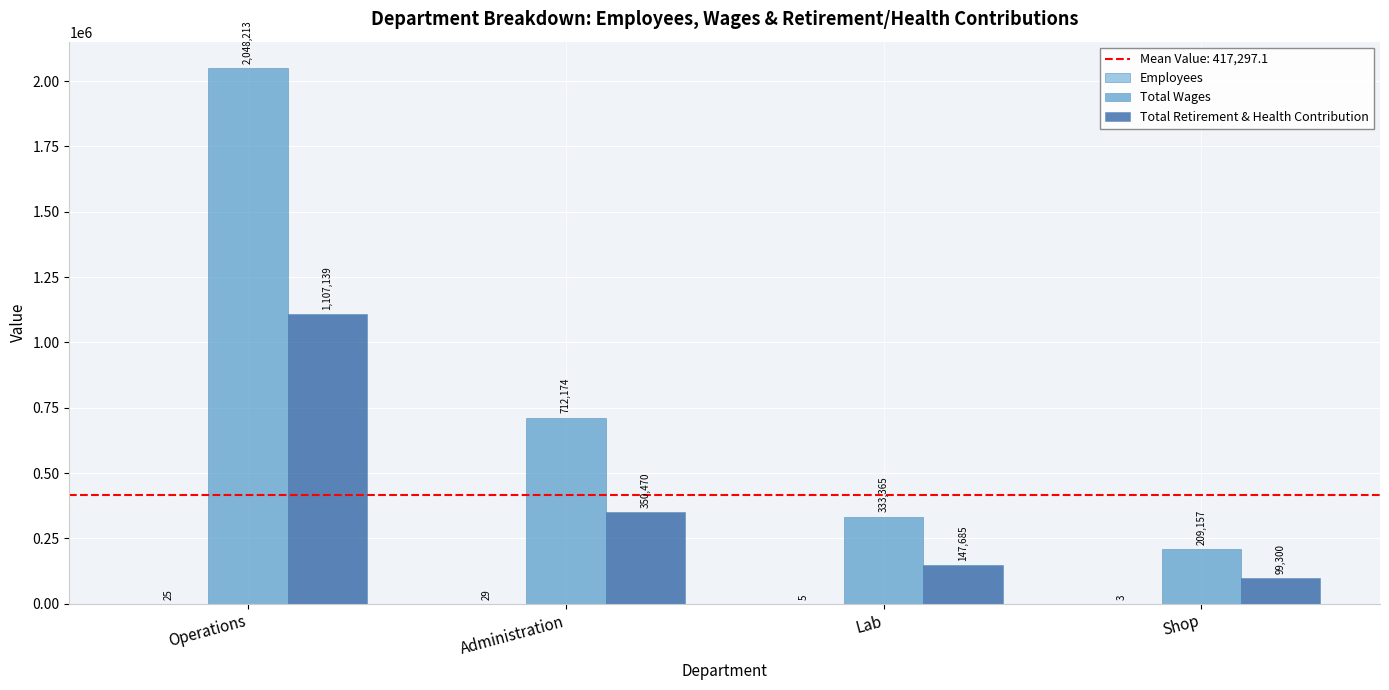

Which category has the highest value across all series?

Operations